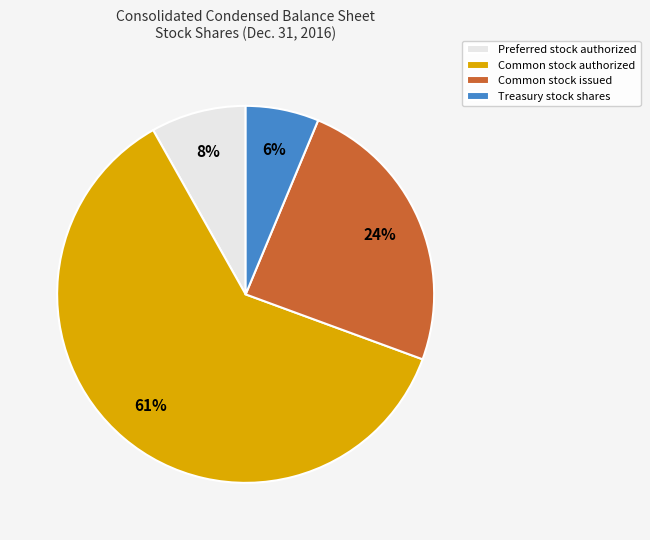

How many slices are in this pie chart?

4